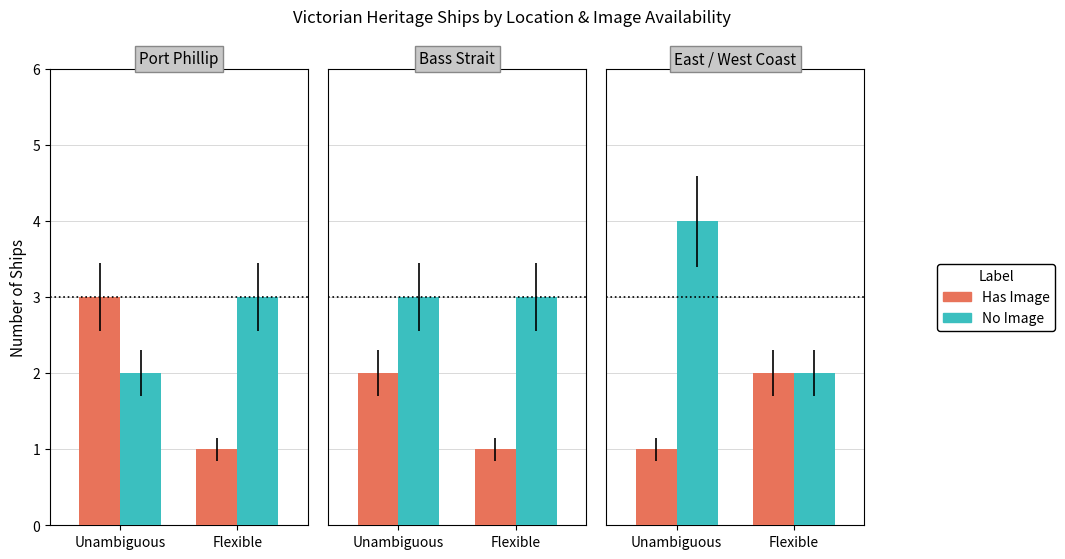

What is the label of the 2nd bar from the right?

Unambiguous